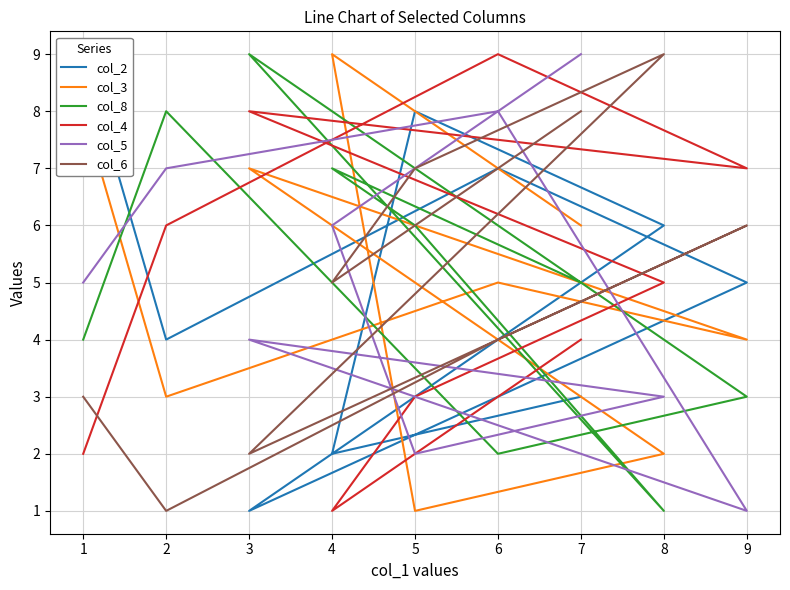

What is the difference between the maximum and minimum values in the col_8 series?

8